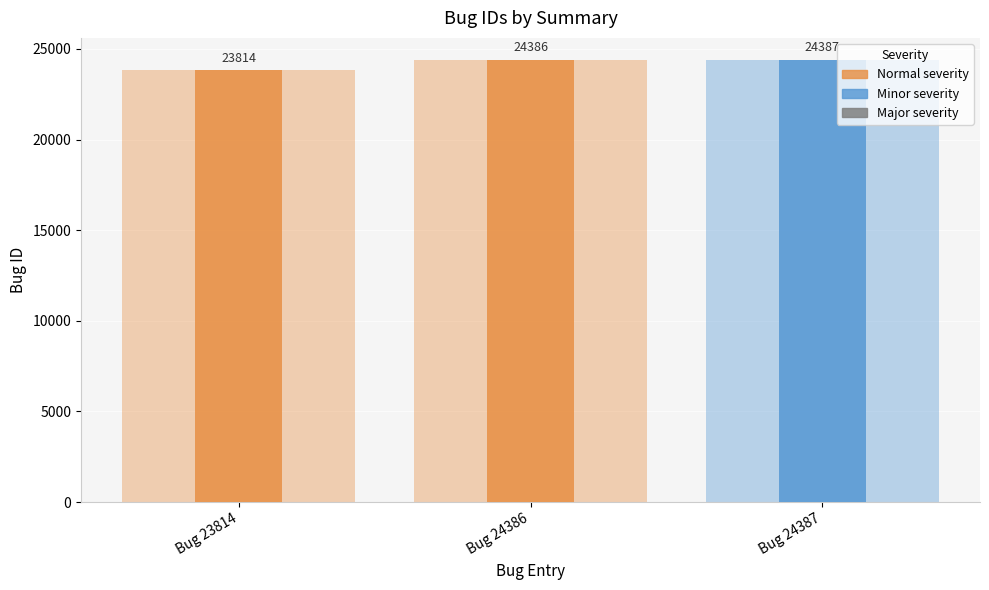

The value at Bug 24386 is 24386. True or false?

True